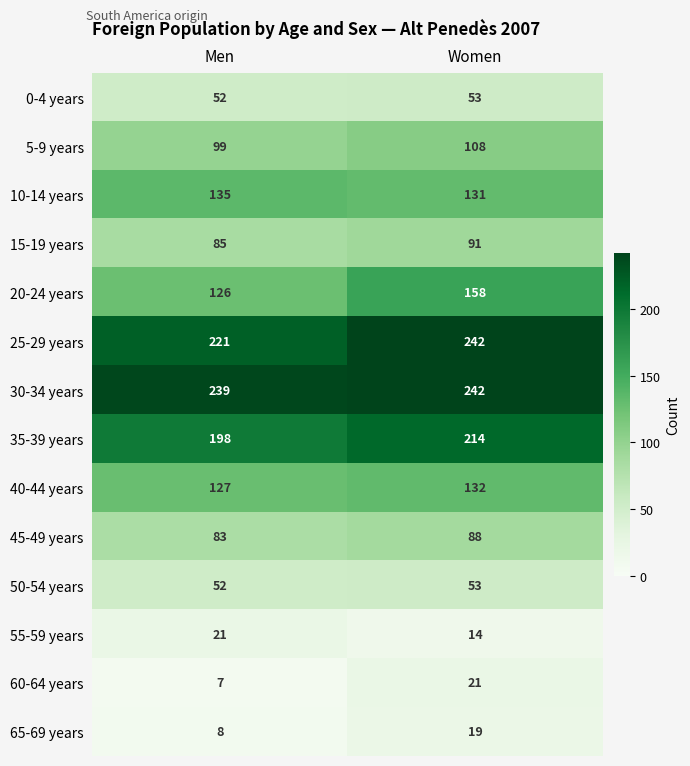

How many data points does each series have?

2